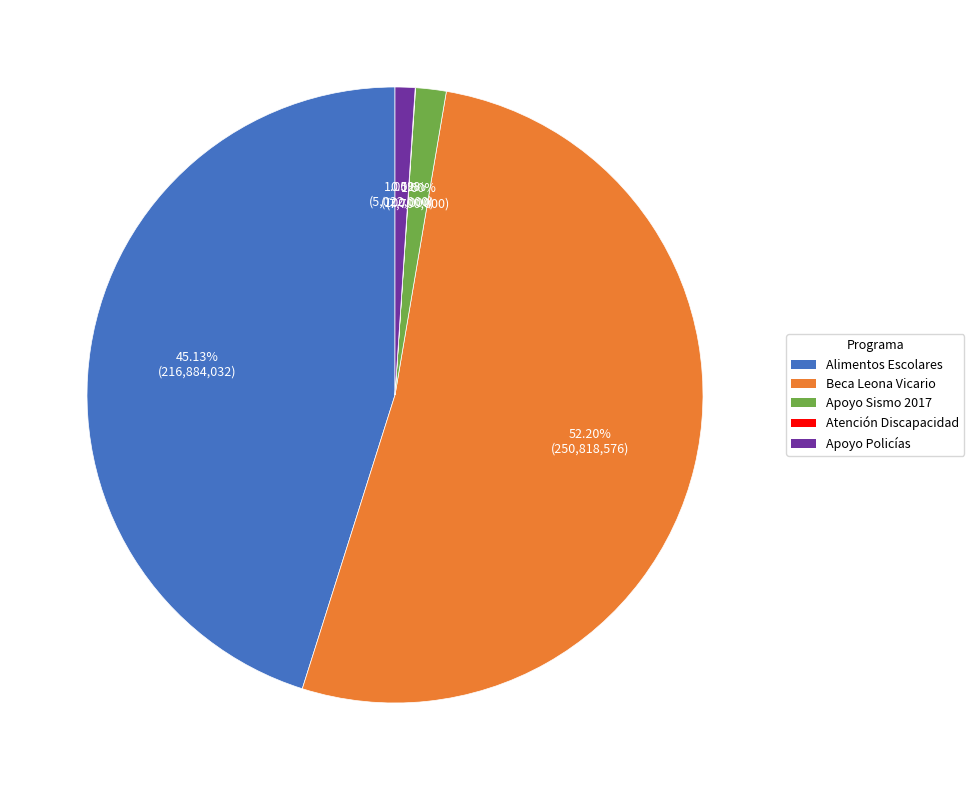

Is there a majority slice in this chart?

Yes